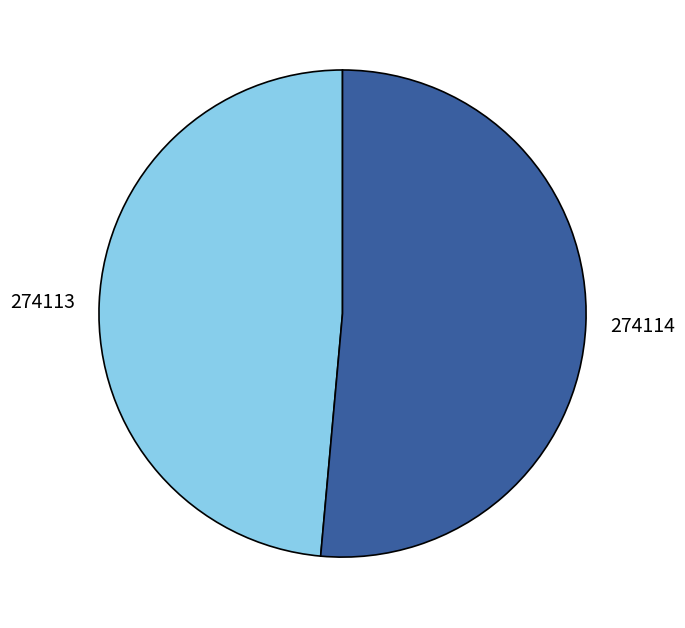

Which category has the biggest portion of the pie?

274114